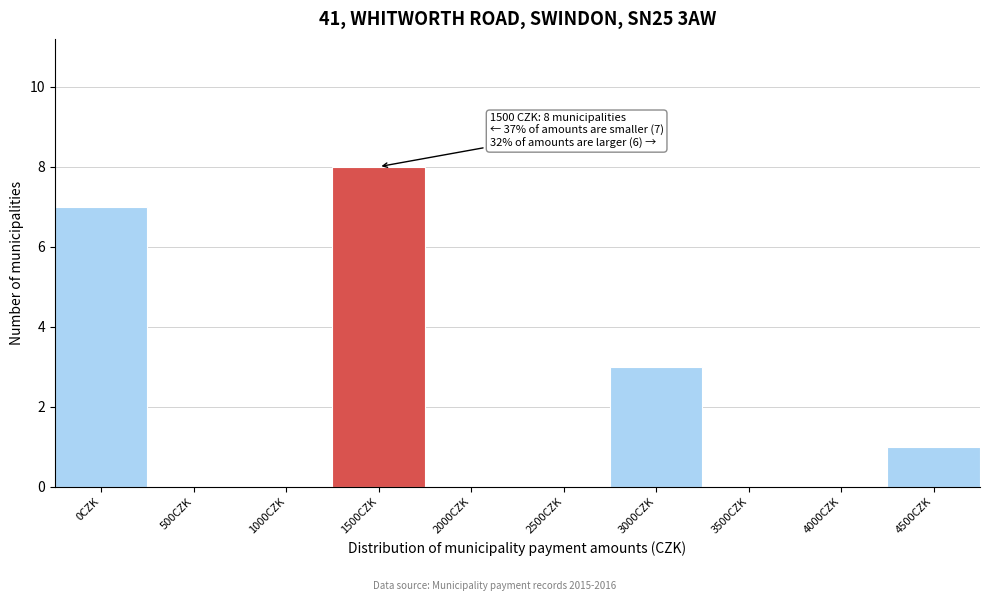

Reading left to right, extract all data points from this chart.

0CZK=7	500CZK=0	1000CZK=0	1500CZK=8	2000CZK=0	2500CZK=0	3000CZK=3	3500CZK=0	4000CZK=0	4500CZK=1